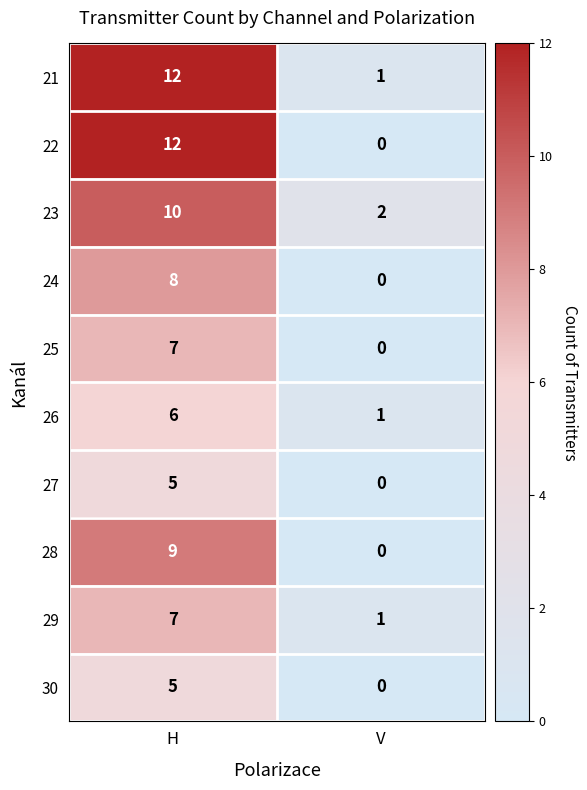

Which series changed the most between H and V?

22